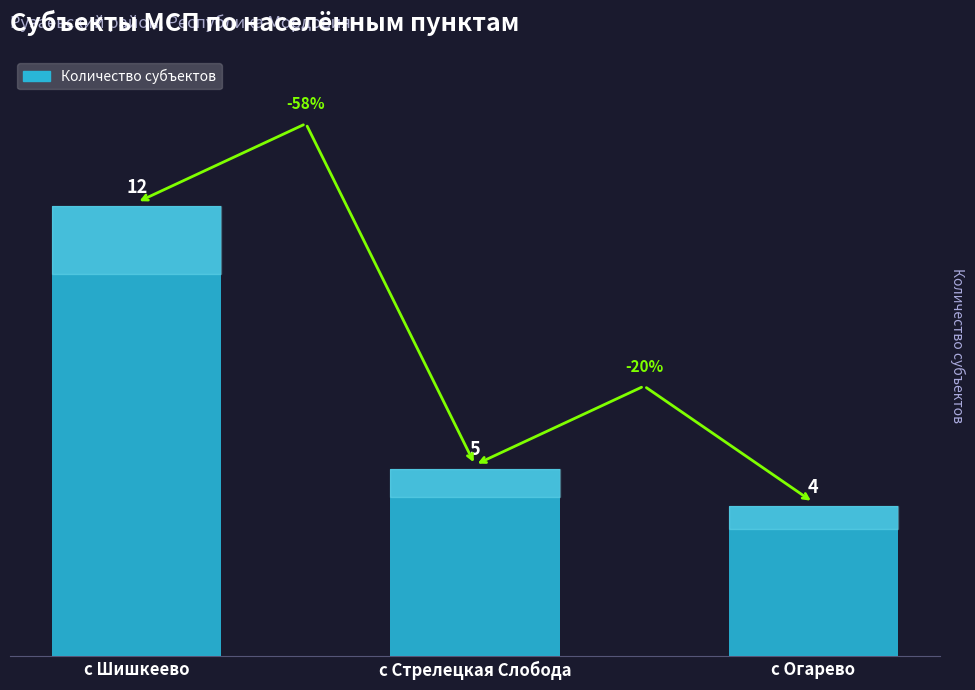

Approximately how many times larger is the value at с Шишкеево compared to с Стрелецкая Слобода?

2.4